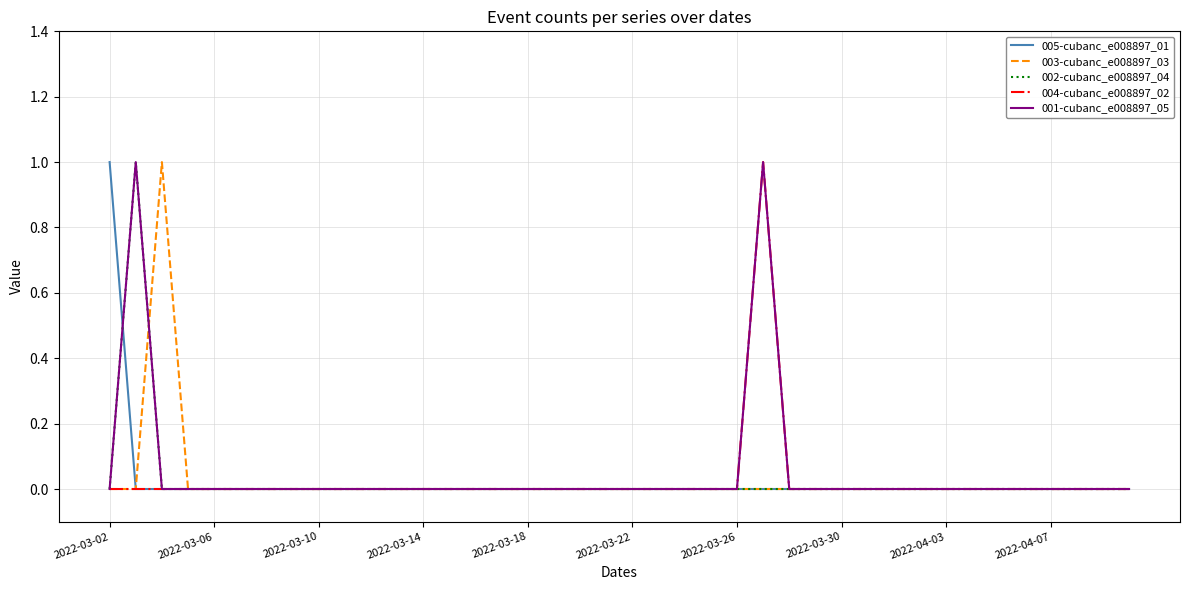

At which label does 005-cubanc_e008897_01 reach its peak?

2022-03-02